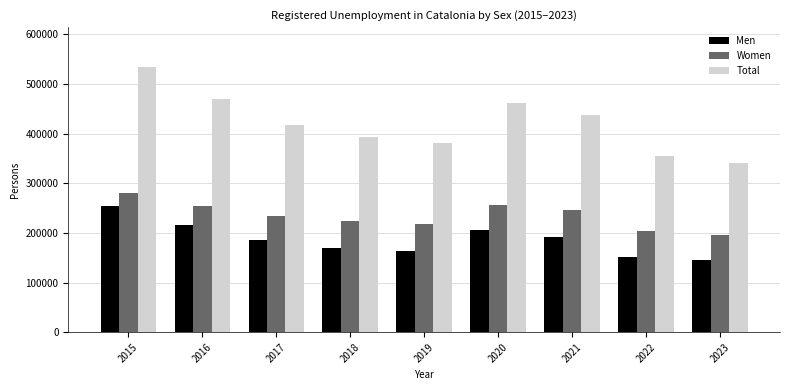

Which series has the largest total across all categories?

Total